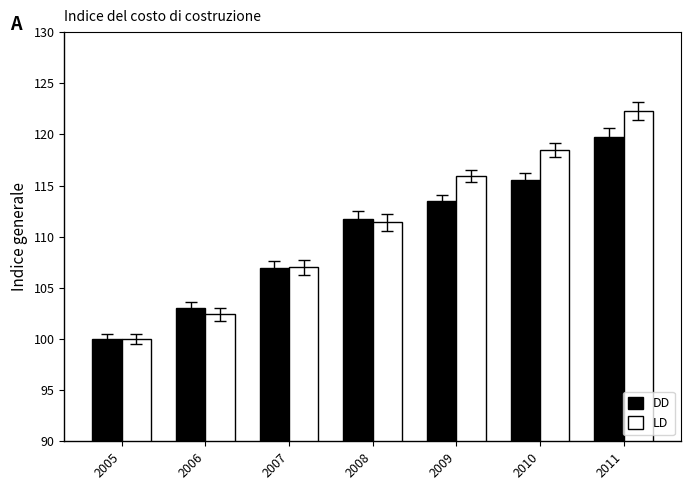

What is the difference between the maximum and minimum values in the LD series?

22.3